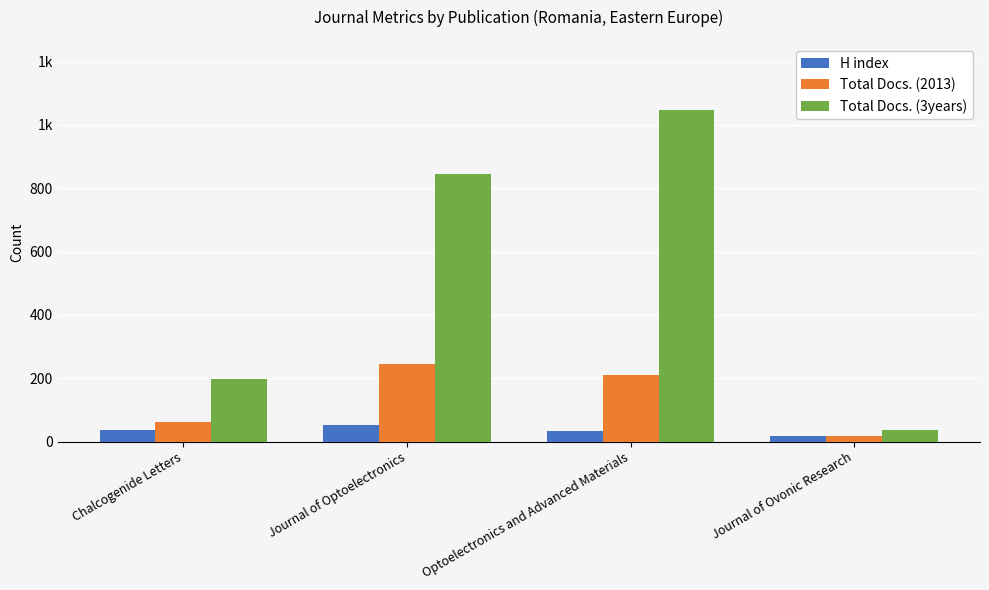

What are all the series names shown in the legend?

H index, Total Docs. (2013), Total Docs. (3years)